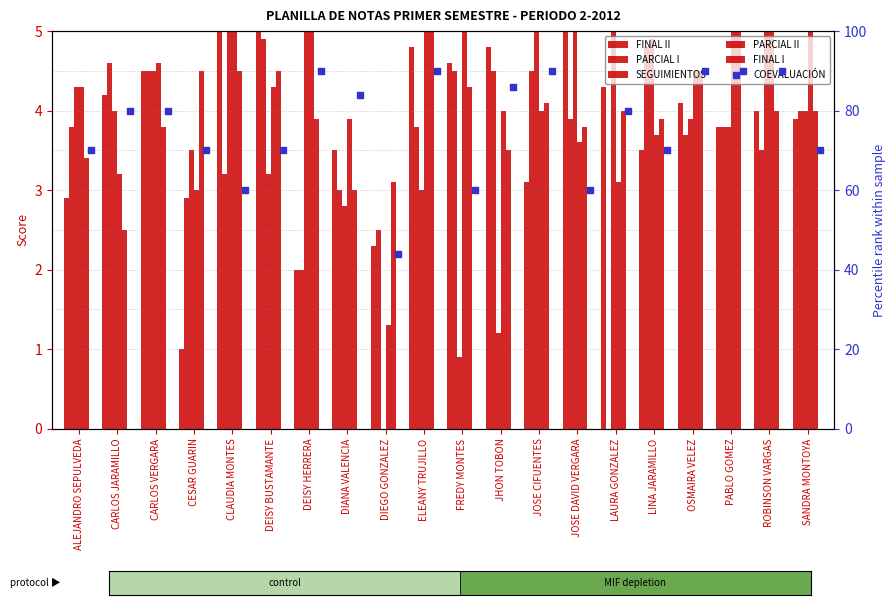

At how many categories does at least one series exceed 31?

20